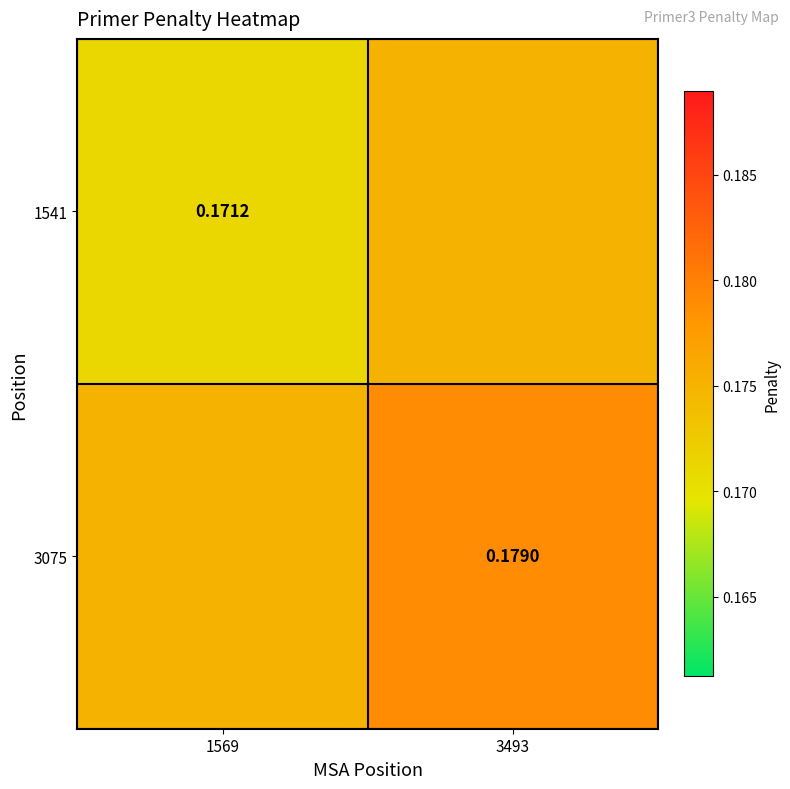

Is the value of 3075 at 3493 greater than the value of 1541 at 1569?

Yes